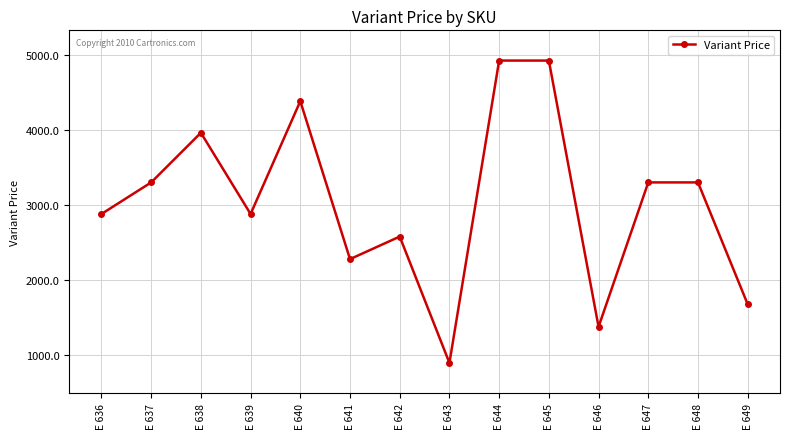

Between E 643 and E 638, which is larger?

E 638